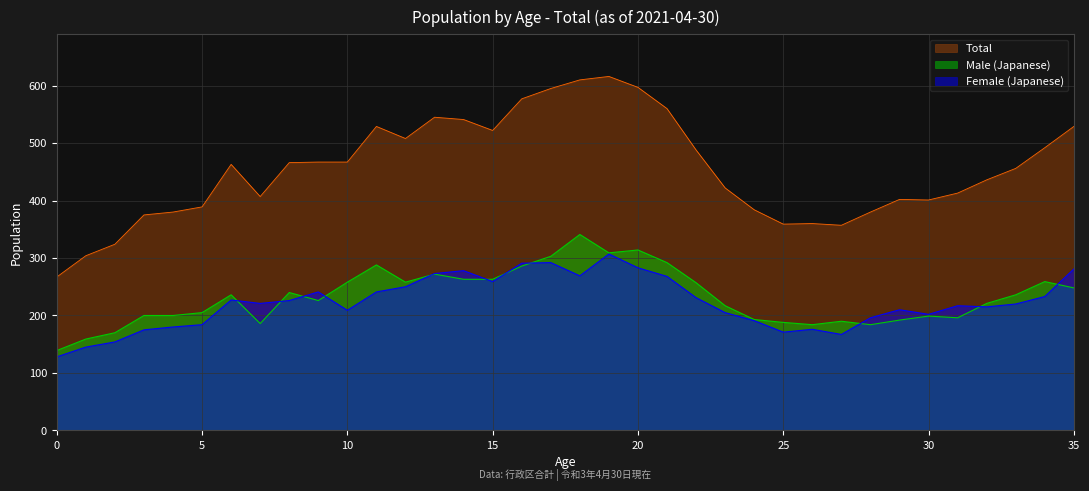

What is the value of the Female (Japanese) point at the 32nd from the left?

217